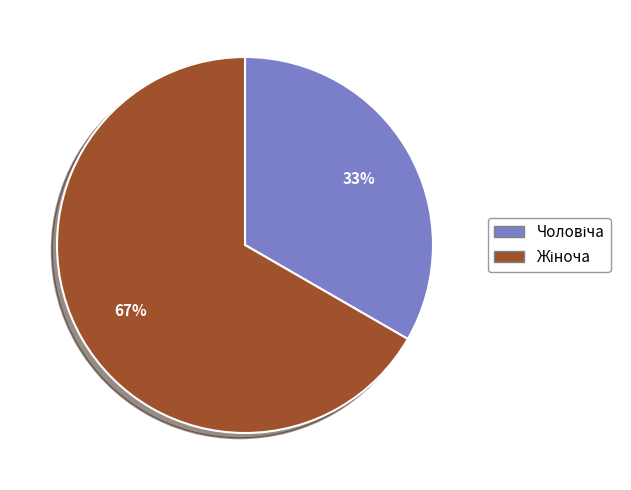

Does any single category account for the majority?

Yes